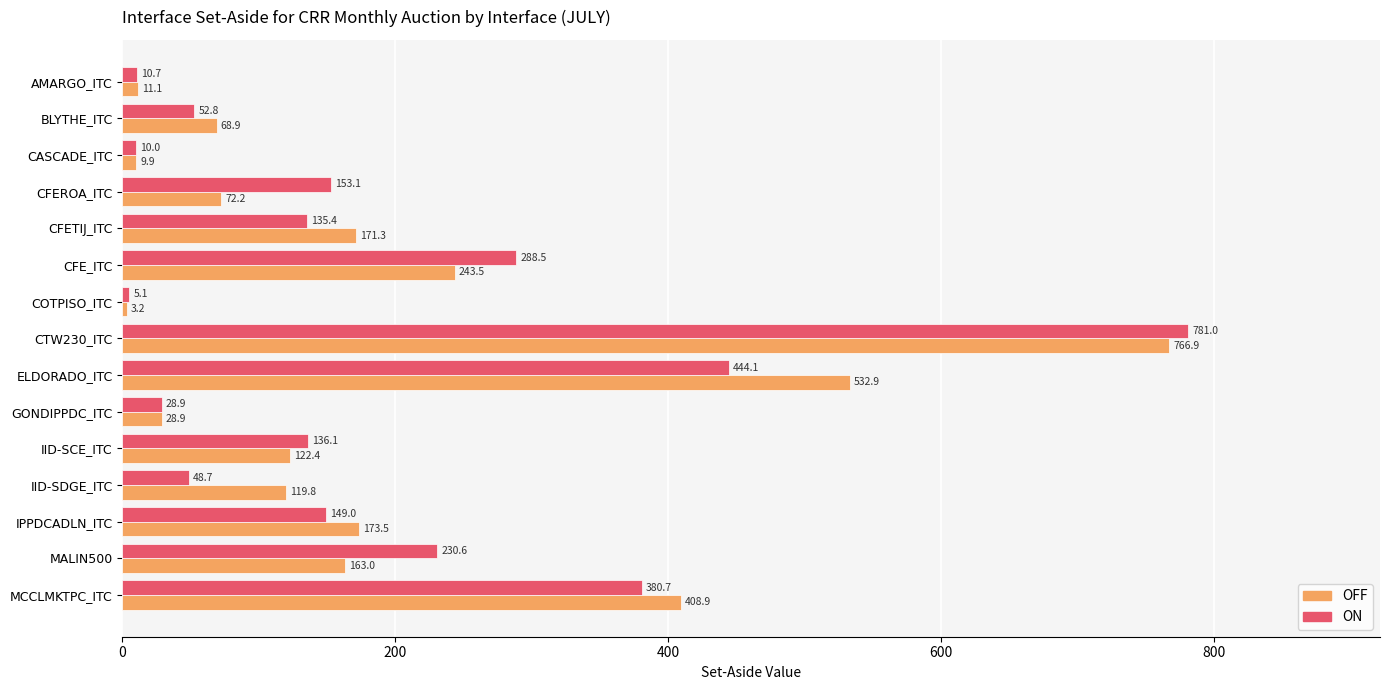

What is the greatest value displayed?

781.0